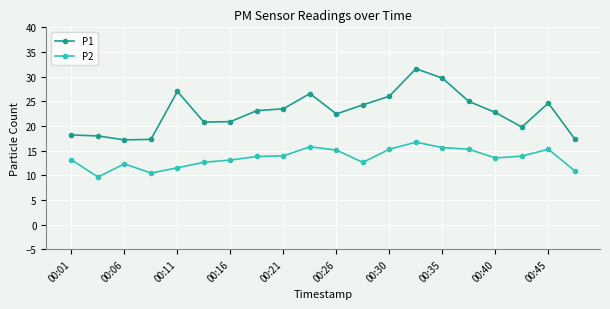

Which series has the widest spread of values?

P1